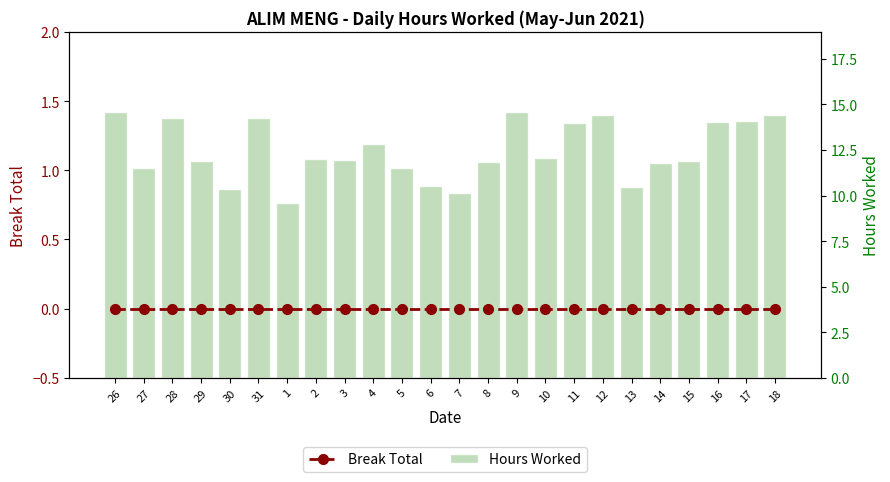

What is the difference between the maximum and minimum values in the Hours Worked series?

5.0